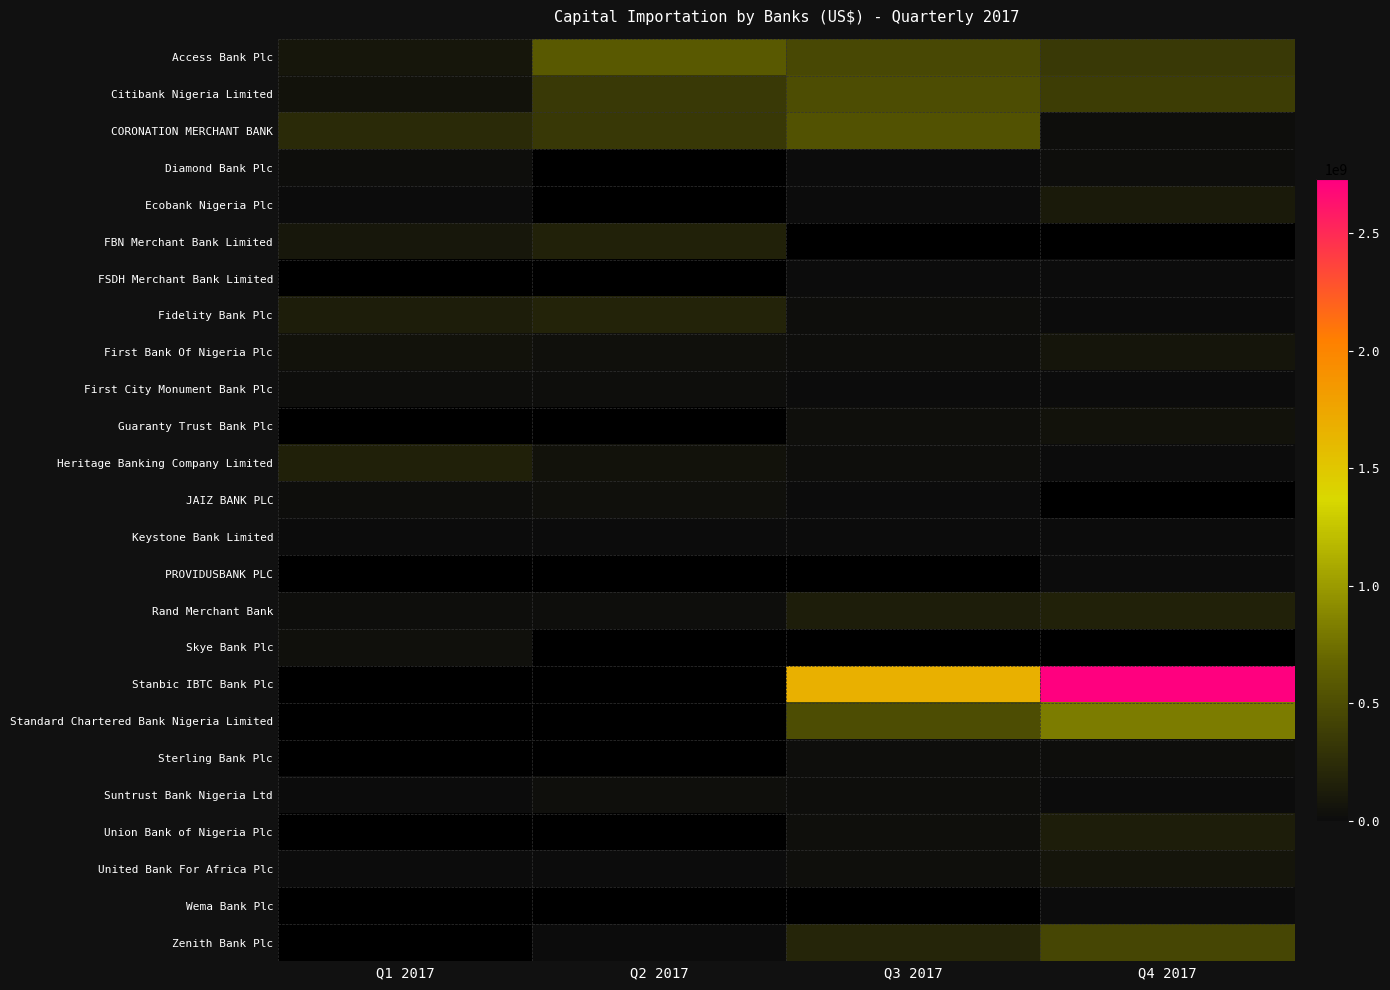

Is the value of First City Monument Bank Plc at Q1 2017 greater than the value of Ecobank Nigeria Plc at Q1 2017?

Yes